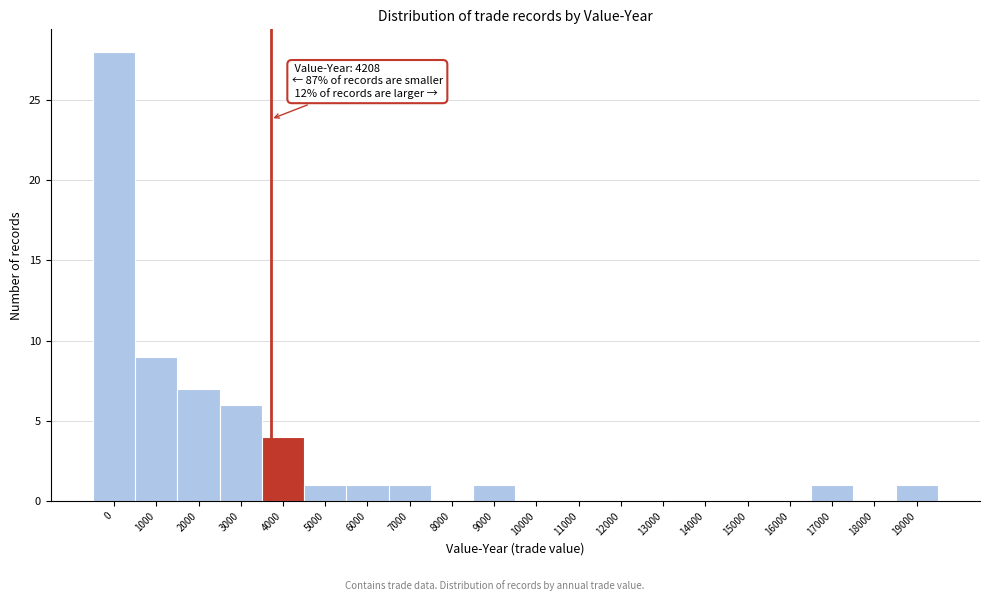

Reading left to right, extract all data points from this chart.

0=28	1000=9	2000=7	3000=6	4000=4	5000=1	6000=1	7000=1	8000=0	9000=1	10000=0	11000=0	12000=0	13000=0	14000=0	15000=0	16000=0	17000=1	18000=0	19000=1